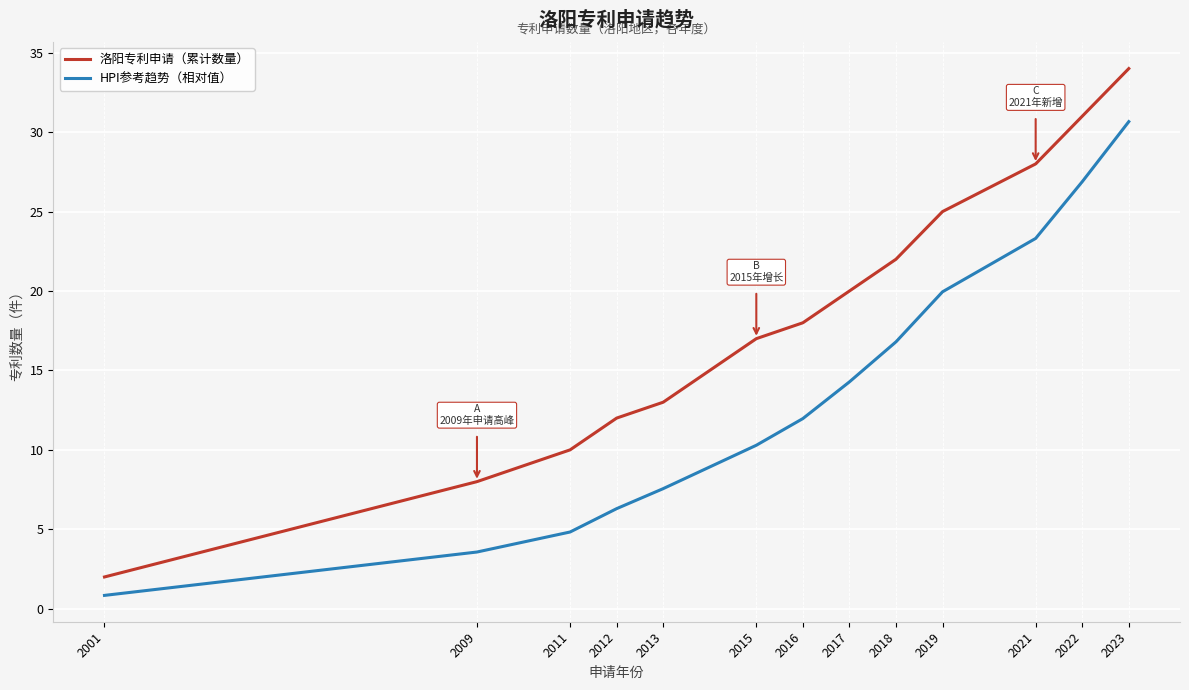

True or false: HPI参考趋势（相对值） and 洛阳专利申请（累计数量） cross at least once.

False